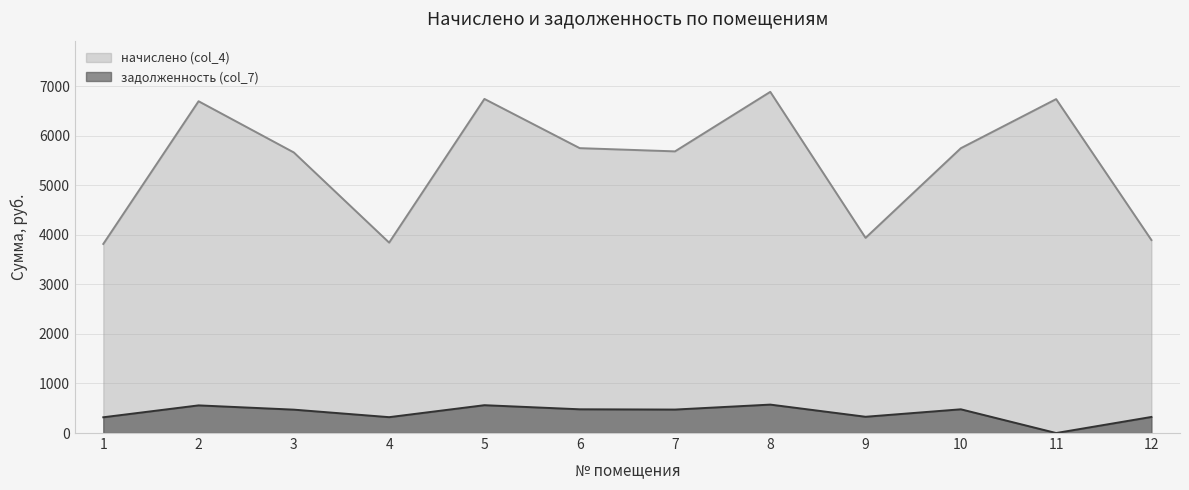

What is the average value of the задолженность (col_7) series?

407.5